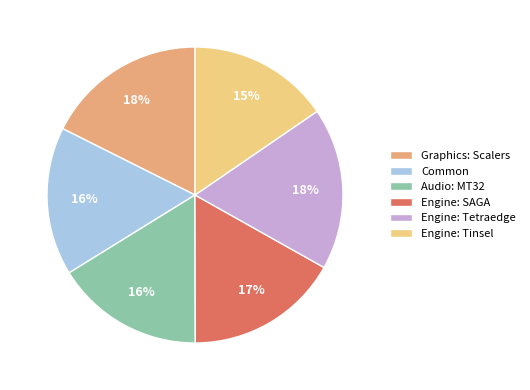

How many slices are in this pie chart?

6